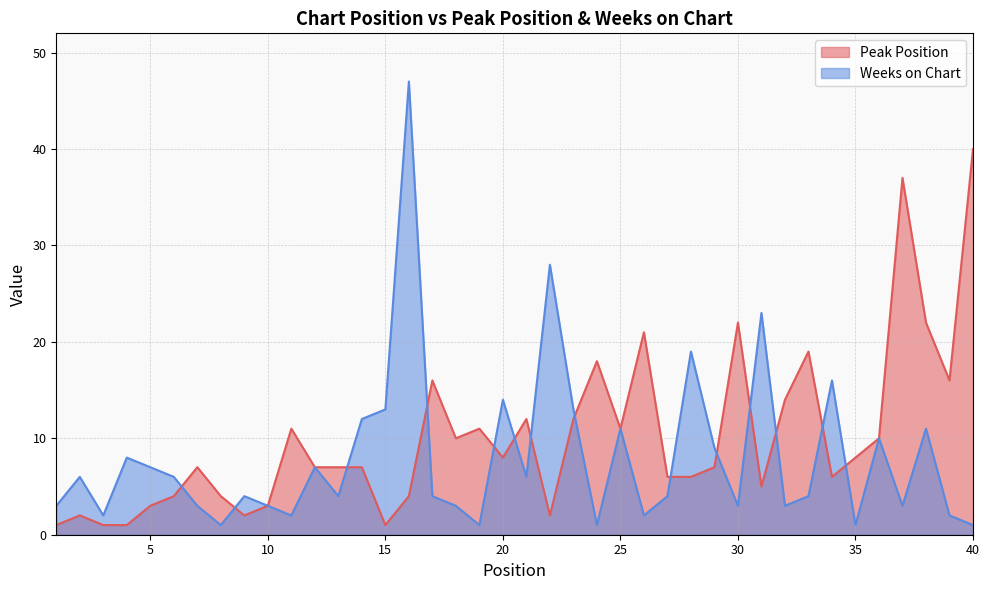

At which category is the sum across all series the highest?

16